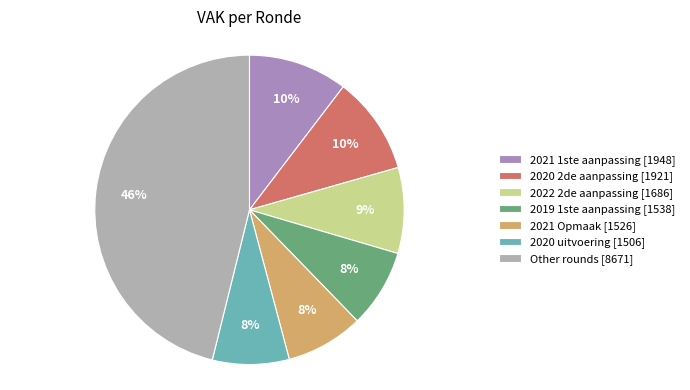

Approximately how many times larger is the value at 2020 uitvoering [1506] compared to 2021 Opmaak [1526]?

1.0